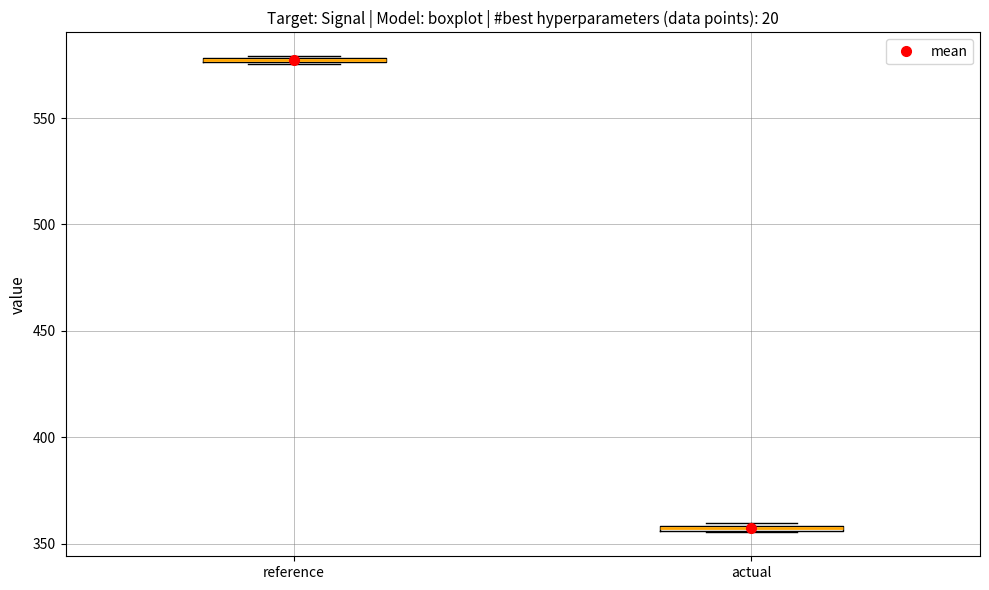

Where is the upper edge of the box for reference on the y-axis? The values are not printed on the chart, so give them approximately, as read against the axis.

580